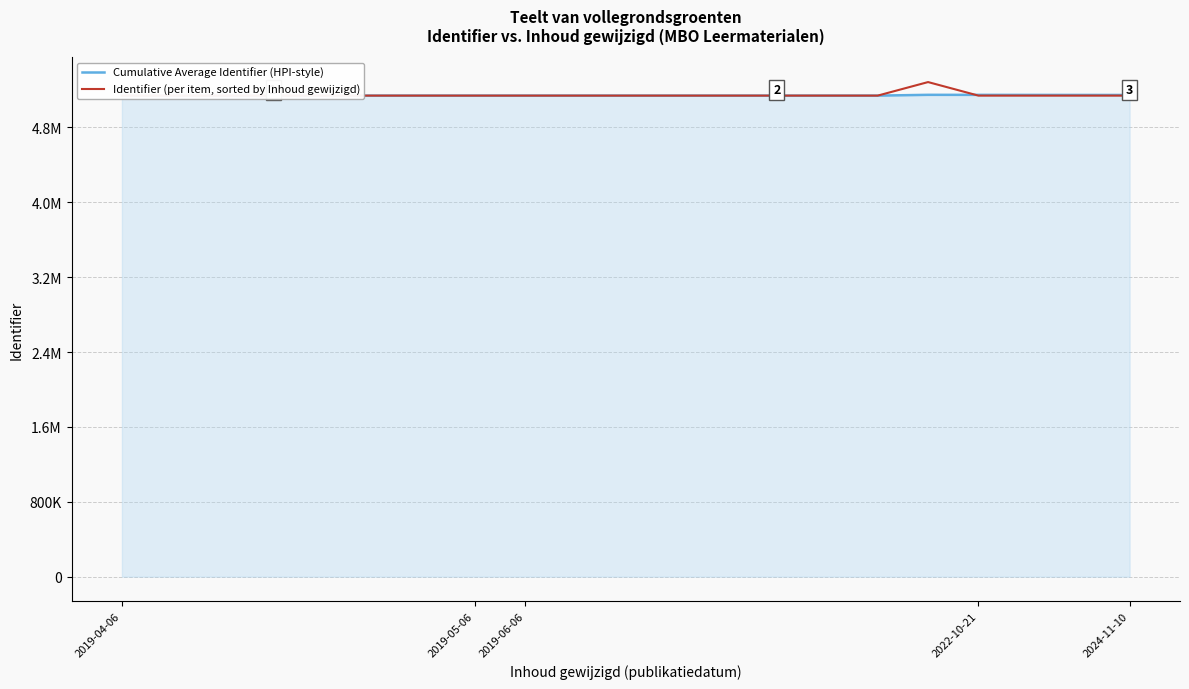

What is the label of the 16th point from the left?

15